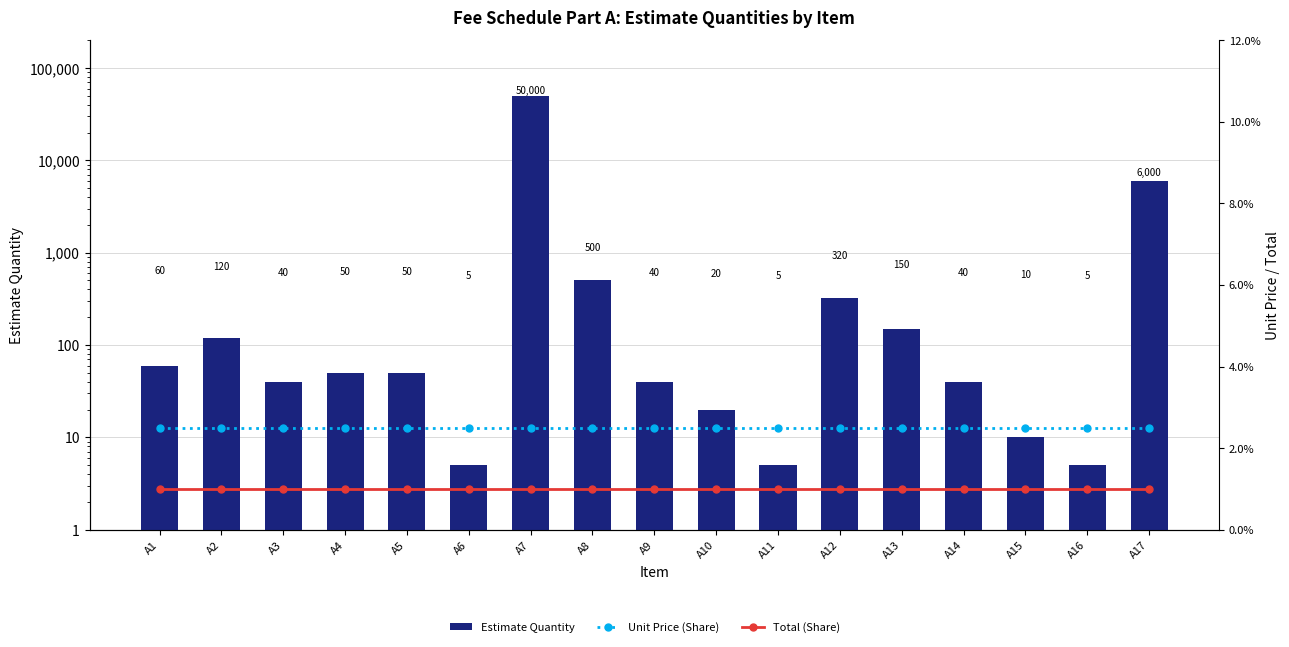

What is the total value across all series at A2?

123.5